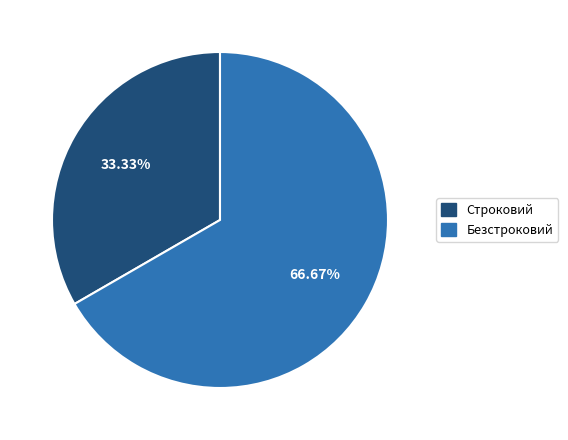

Do Строковий and Безстроковий together represent more than half of the pie?

Yes